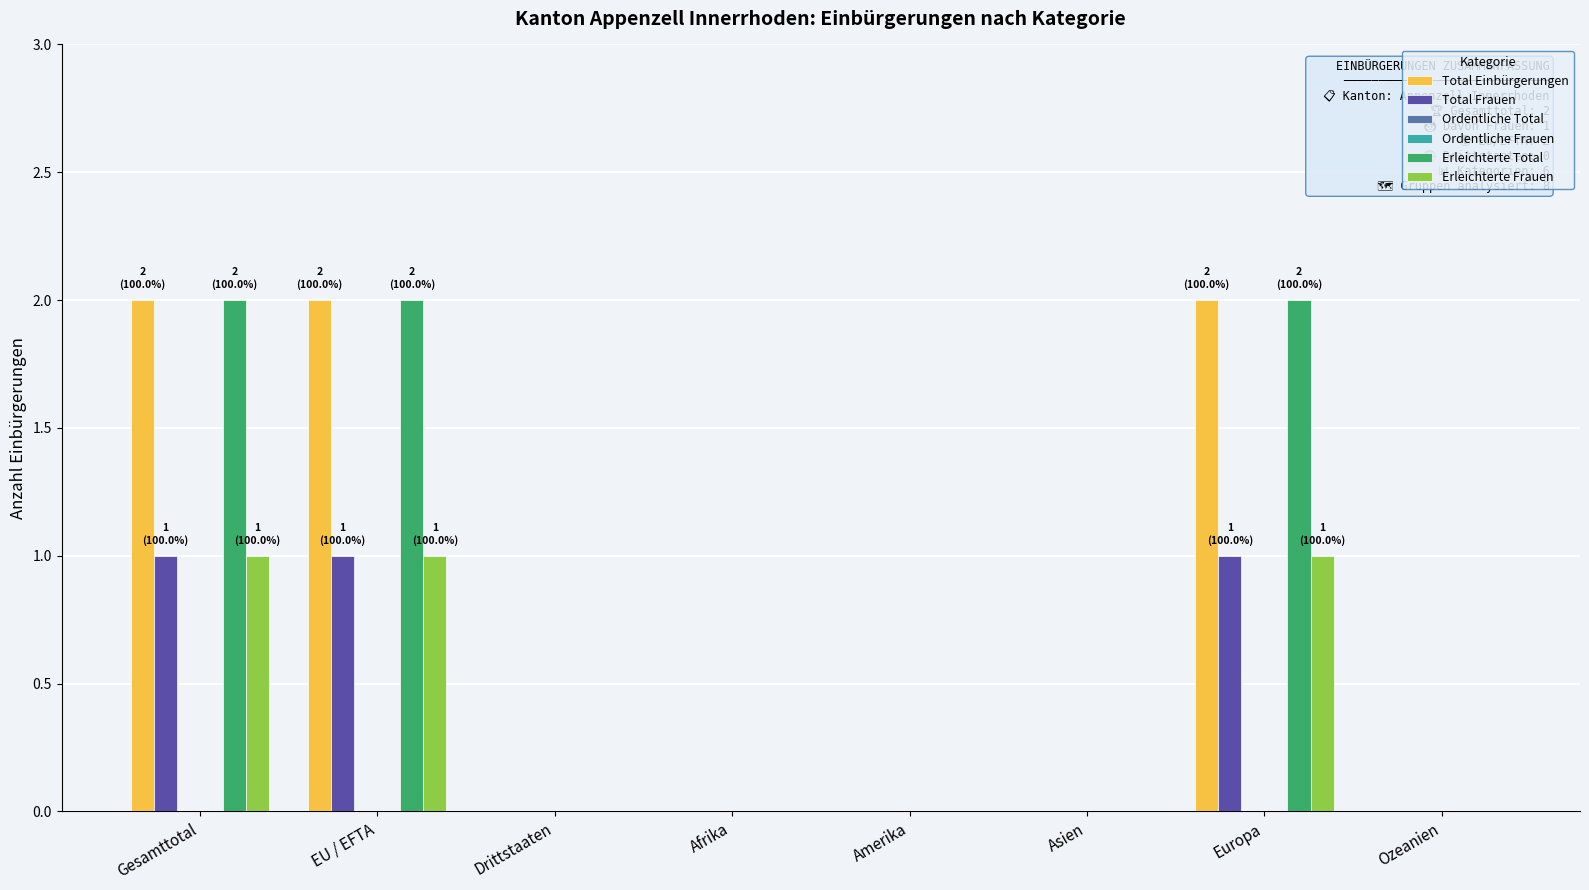

Reading left to right, extract all data points from this chart.

Total Einbürgerungen: Gesamttotal=2	EU / EFTA=2	Drittstaaten=0	Afrika=0	Amerika=0	Asien=0	Europa=2	Ozeanien=0
Total Frauen: Gesamttotal=1	EU / EFTA=1	Drittstaaten=0	Afrika=0	Amerika=0	Asien=0	Europa=1	Ozeanien=0
Ordentliche Total: Gesamttotal=0	EU / EFTA=0	Drittstaaten=0	Afrika=0	Amerika=0	Asien=0	Europa=0	Ozeanien=0
Ordentliche Frauen: Gesamttotal=0	EU / EFTA=0	Drittstaaten=0	Afrika=0	Amerika=0	Asien=0	Europa=0	Ozeanien=0
Erleichterte Total: Gesamttotal=2	EU / EFTA=2	Drittstaaten=0	Afrika=0	Amerika=0	Asien=0	Europa=2	Ozeanien=0
Erleichterte Frauen: Gesamttotal=1	EU / EFTA=1	Drittstaaten=0	Afrika=0	Amerika=0	Asien=0	Europa=1	Ozeanien=0